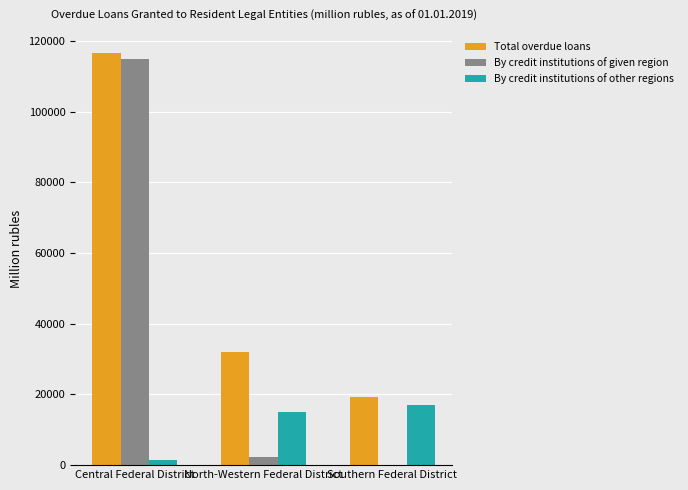

Which series has the largest total across all categories?

Total overdue loans